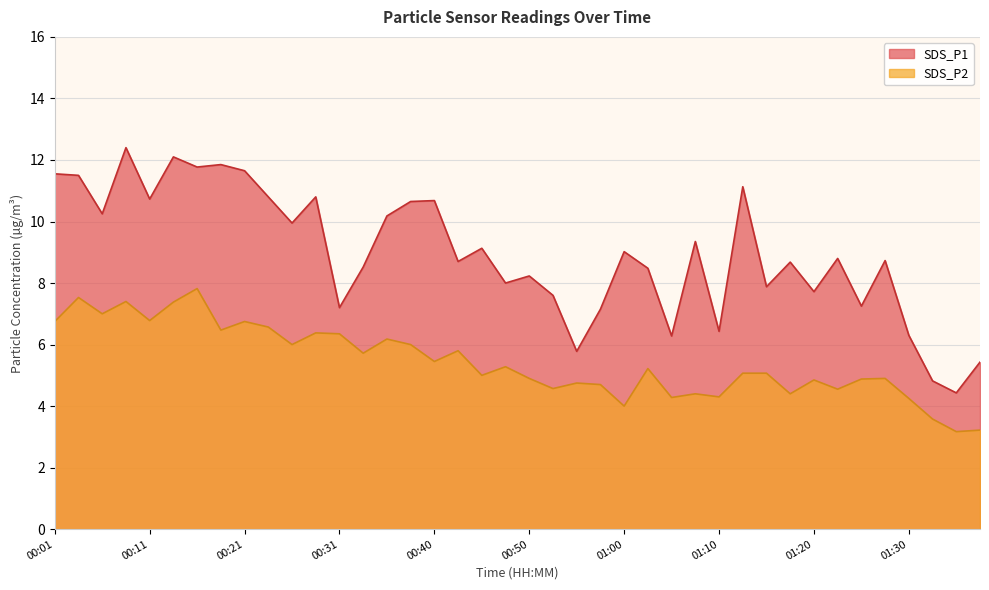

What is the label of the 26th point from the right?

00:36